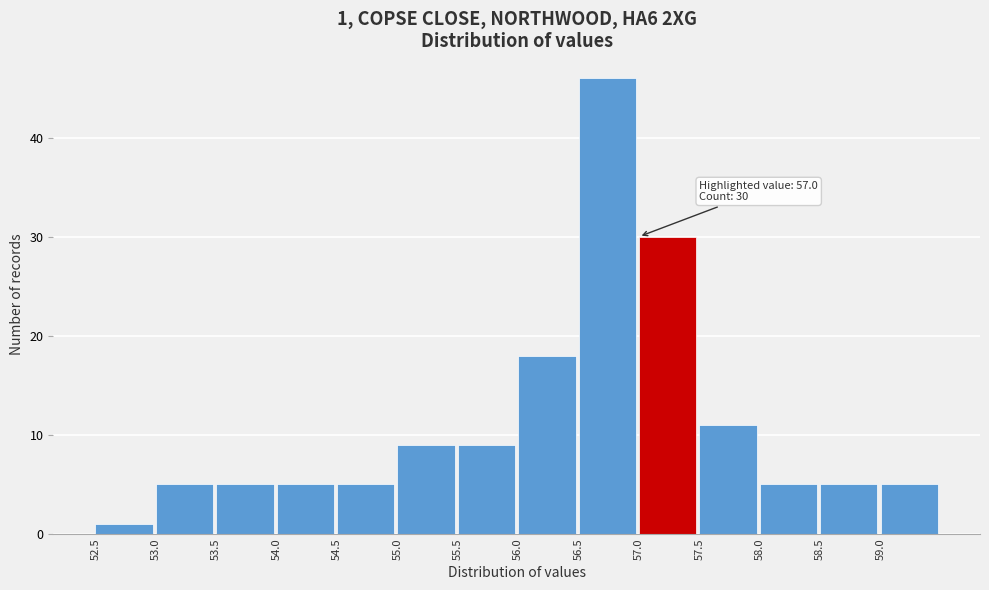

Which range on the x-axis has the tallest bar?

56.5 to 57.0